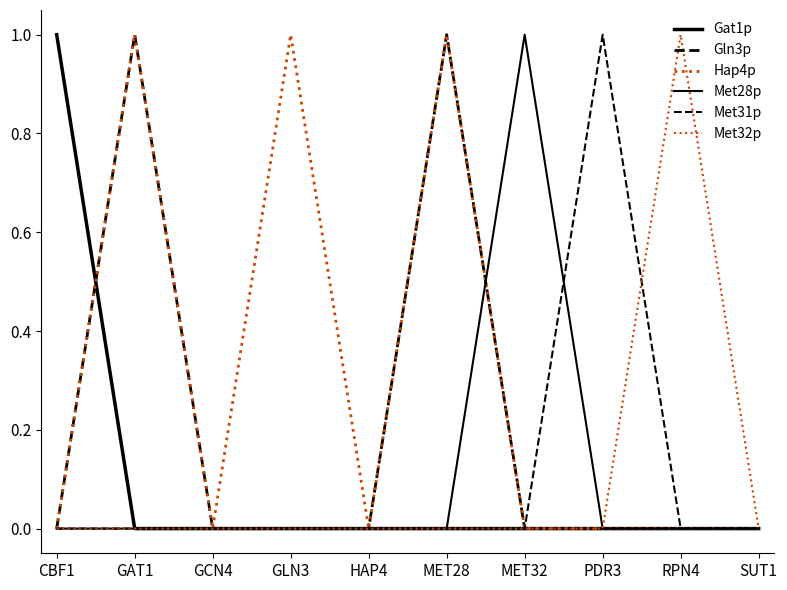

Reading left to right, what are all the values shown in this chart?

Gat1p: CBF1=1	GAT1=0	GCN4=0	GLN3=0	HAP4=0	MET28=0	MET32=0	PDR3=0	RPN4=0	SUT1=0
Gln3p: CBF1=0	GAT1=1	GCN4=0	GLN3=0	HAP4=0	MET28=1	MET32=0	PDR3=0	RPN4=0	SUT1=0
Hap4p: CBF1=0	GAT1=1	GCN4=0	GLN3=1	HAP4=0	MET28=1	MET32=0	PDR3=0	RPN4=0	SUT1=0
Met28p: CBF1=0	GAT1=0	GCN4=0	GLN3=0	HAP4=0	MET28=0	MET32=1	PDR3=0	RPN4=0	SUT1=0
Met31p: CBF1=0	GAT1=0	GCN4=0	GLN3=0	HAP4=0	MET28=0	MET32=0	PDR3=1	RPN4=0	SUT1=0
Met32p: CBF1=0	GAT1=0	GCN4=0	GLN3=0	HAP4=0	MET28=0	MET32=0	PDR3=0	RPN4=1	SUT1=0